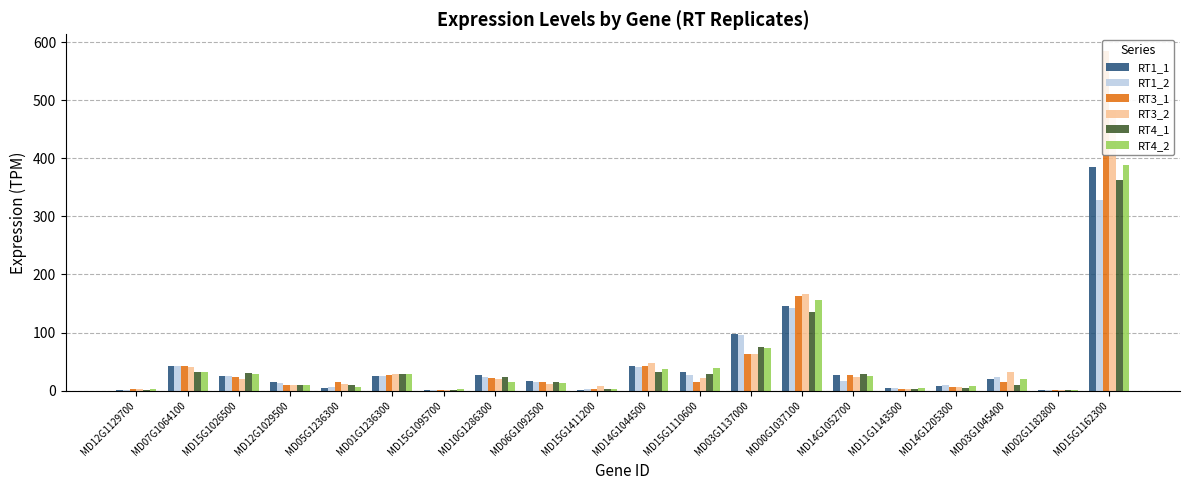

What value does the RT1_1 series have at MD07G1064100?

42.9